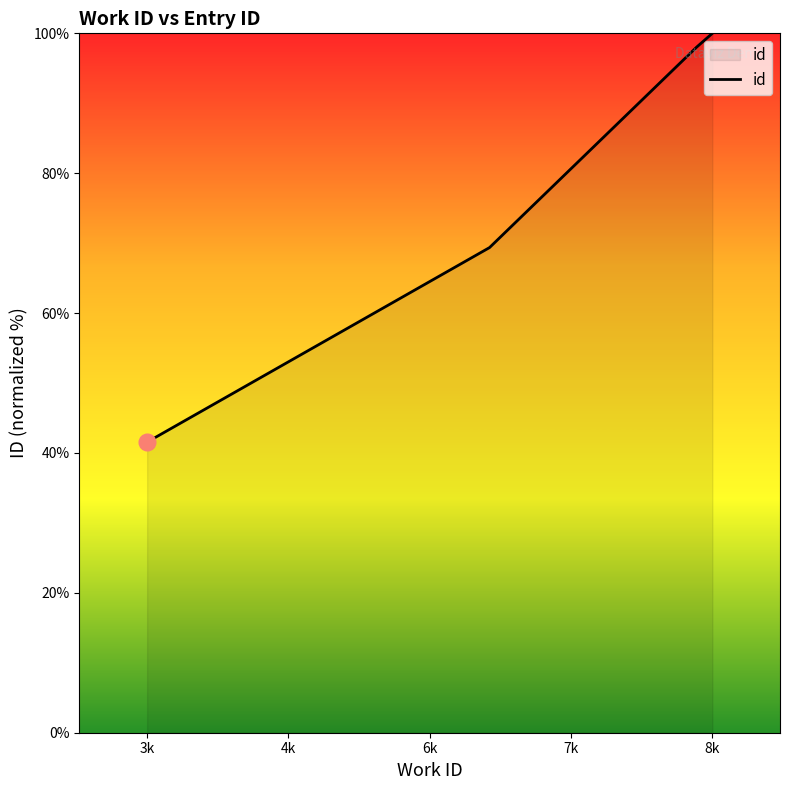

Reading left to right, list all the values displayed in this chart.

41.5	41.6	69.4	98.0	100.0